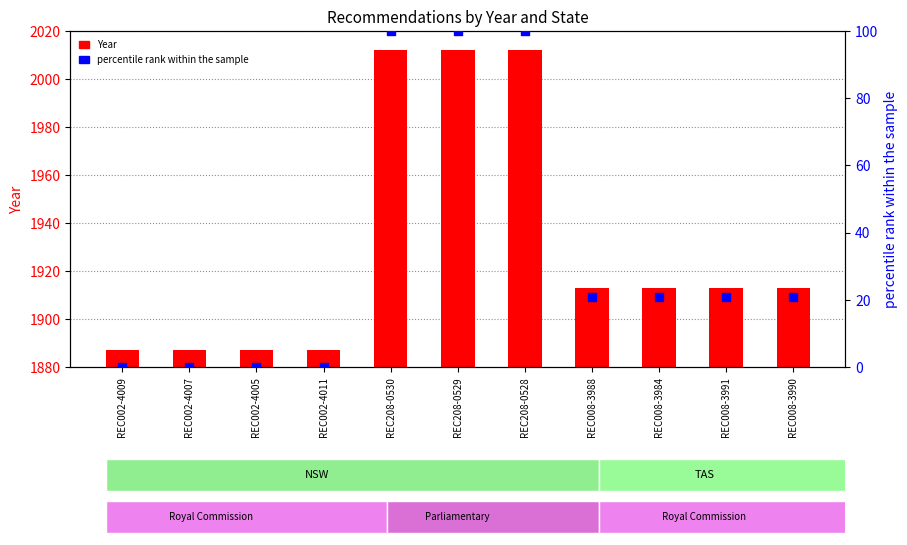

At how many categories does at least one series exceed 1589?

11